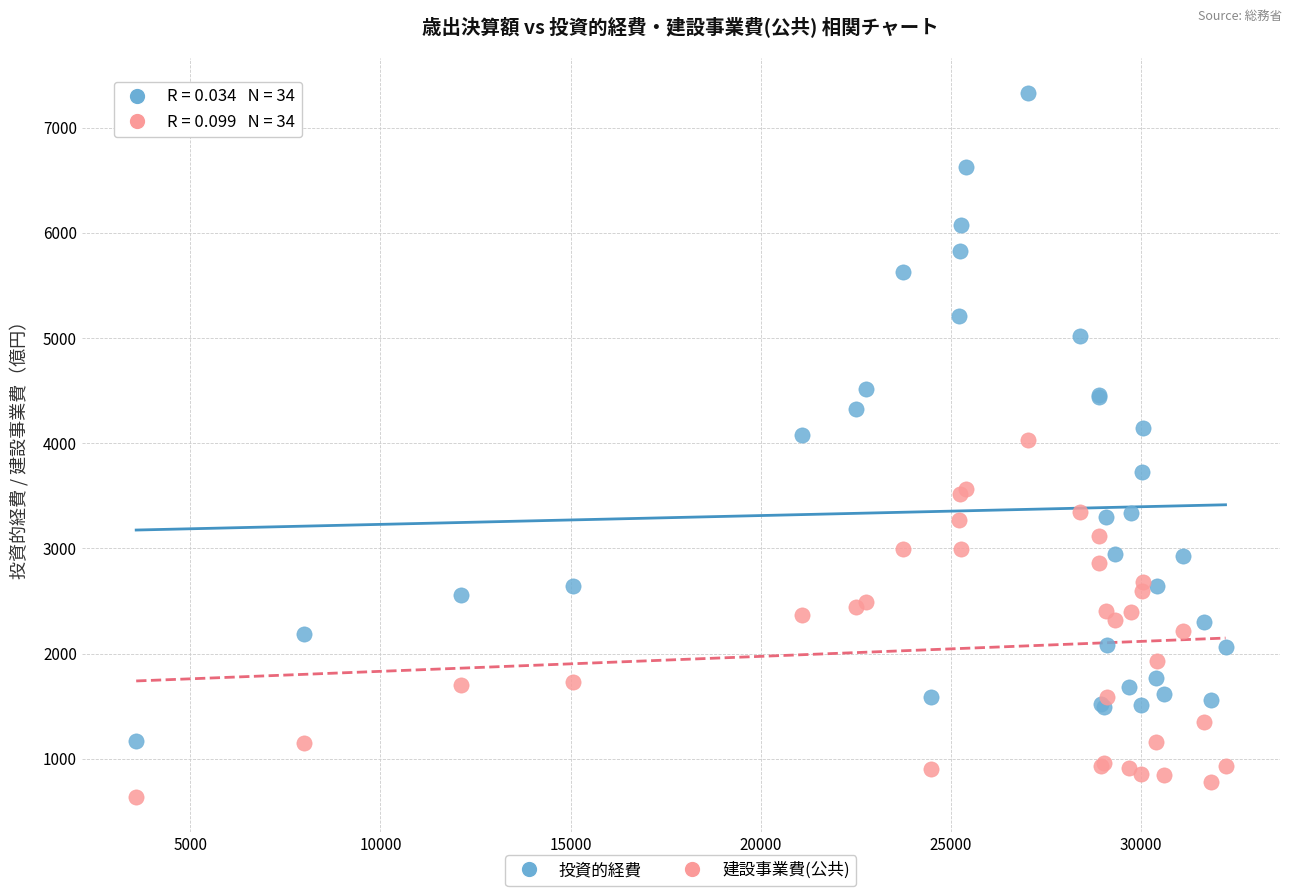

Which series contains the highest Y value?

投資的経費